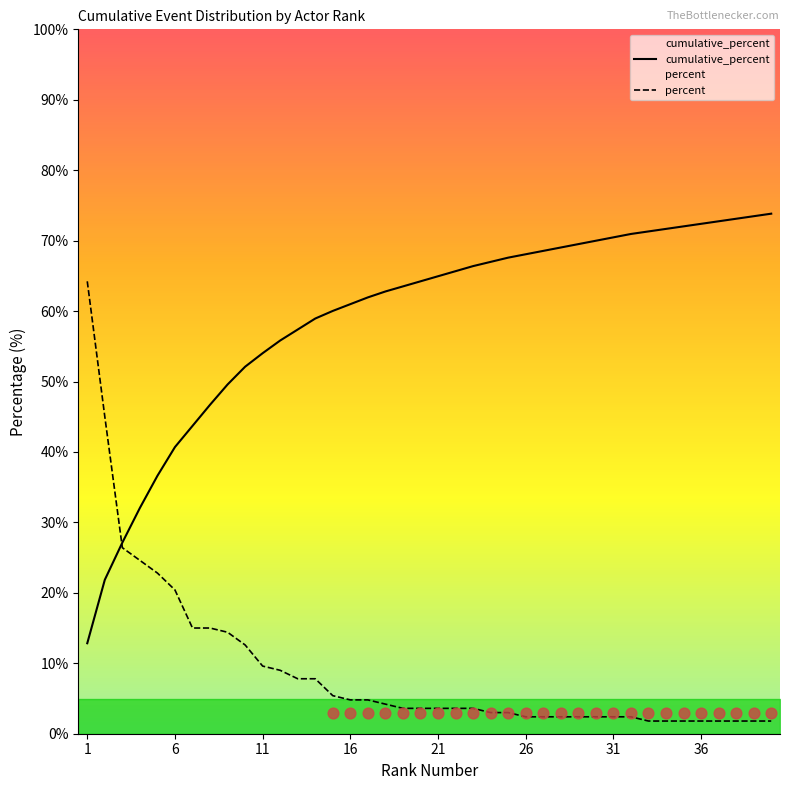

Which series reaches the maximum Y coordinate?

cumulative_percent